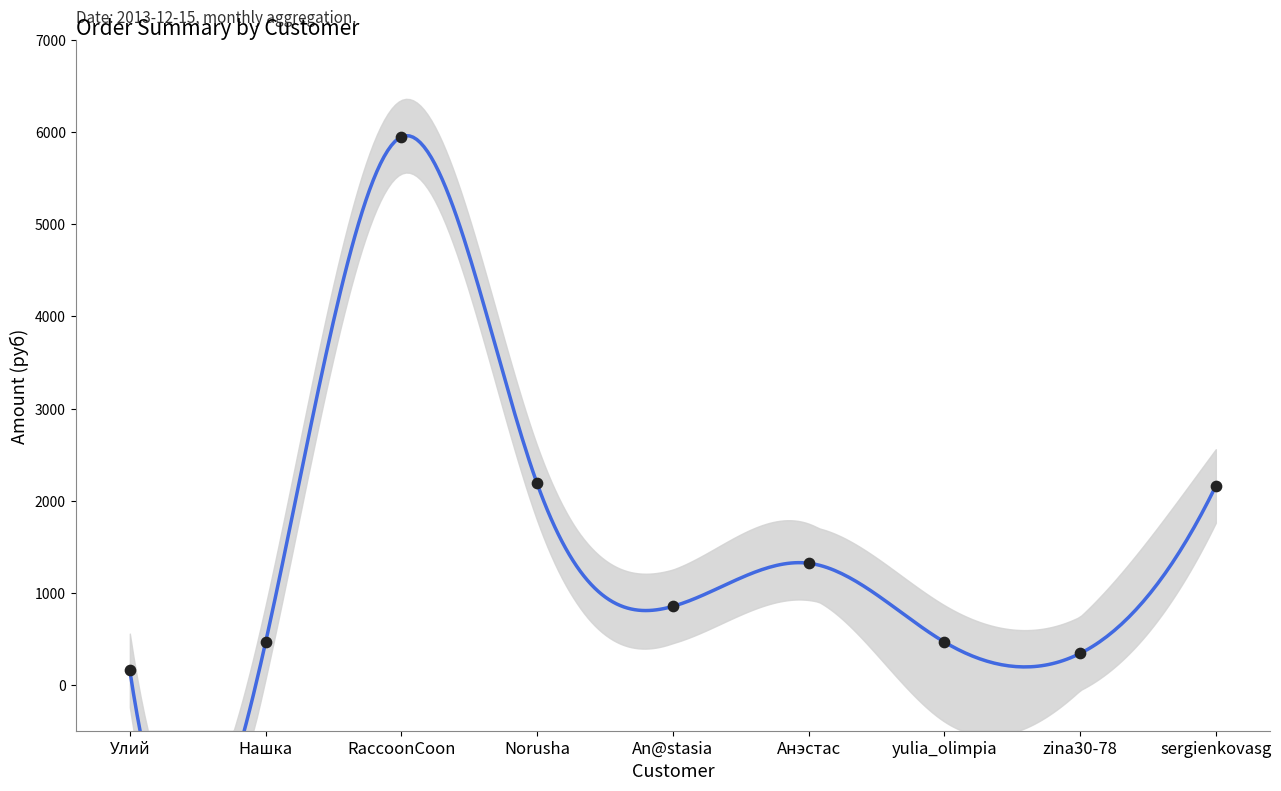

Which has a higher value, An@stasia or Улий?

An@stasia